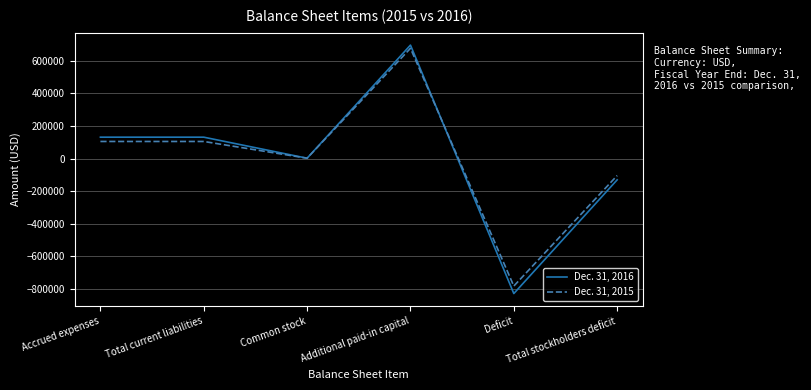

Which category has the highest value in the Dec. 31, 2016 series?

Additional paid-in capital